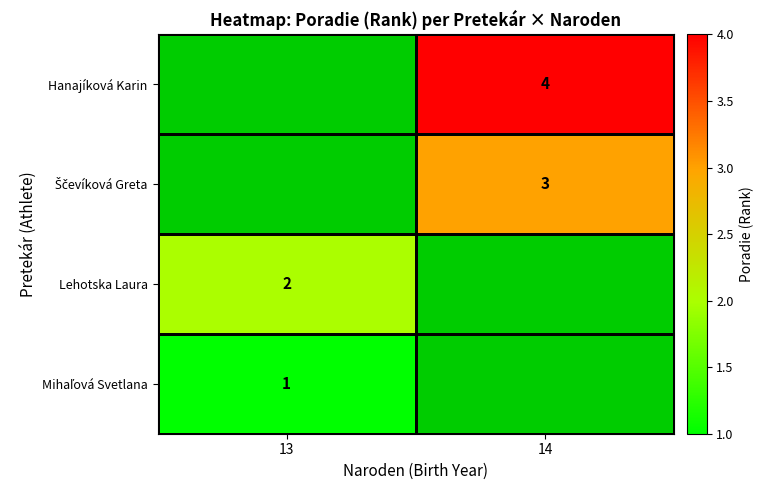

The value of Lehotska Laura at 13 is 3. True or false?

False